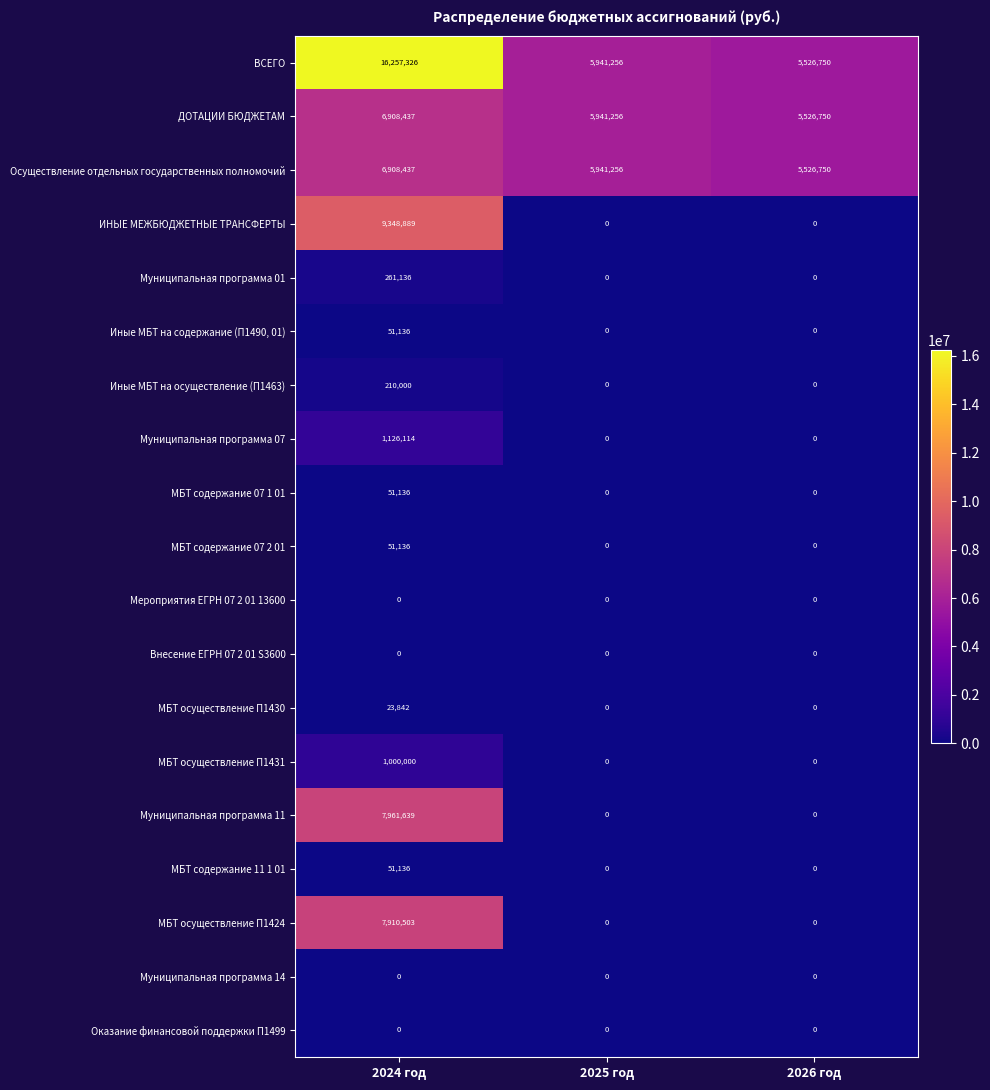

True or false: Осуществление отдельных государственных полномочий has a value of 3520905 at 2026 год.

False